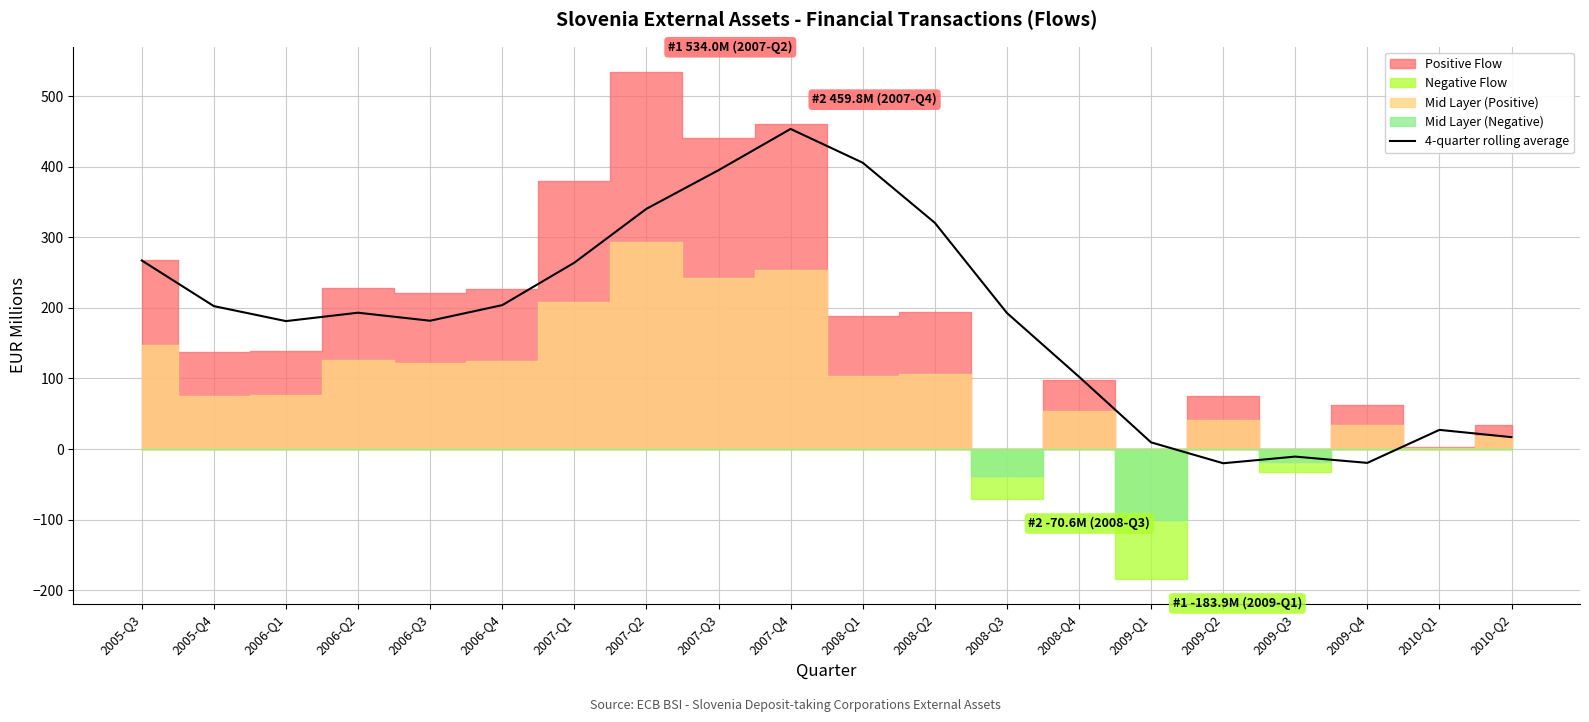

At which label is the value closest to 216?

2006-Q4